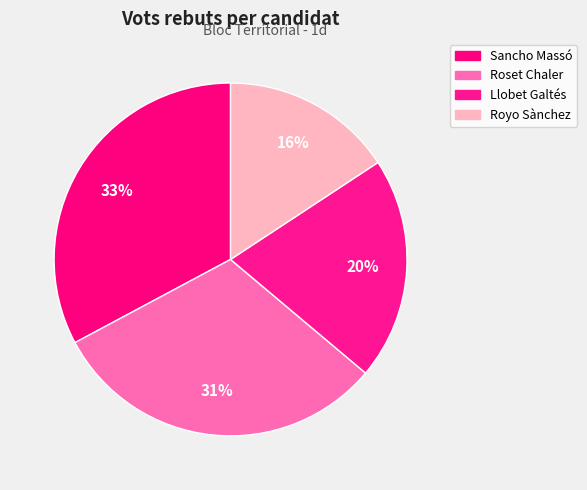

To the nearest percent, what percentage of the pie is Sancho Massó?

33%